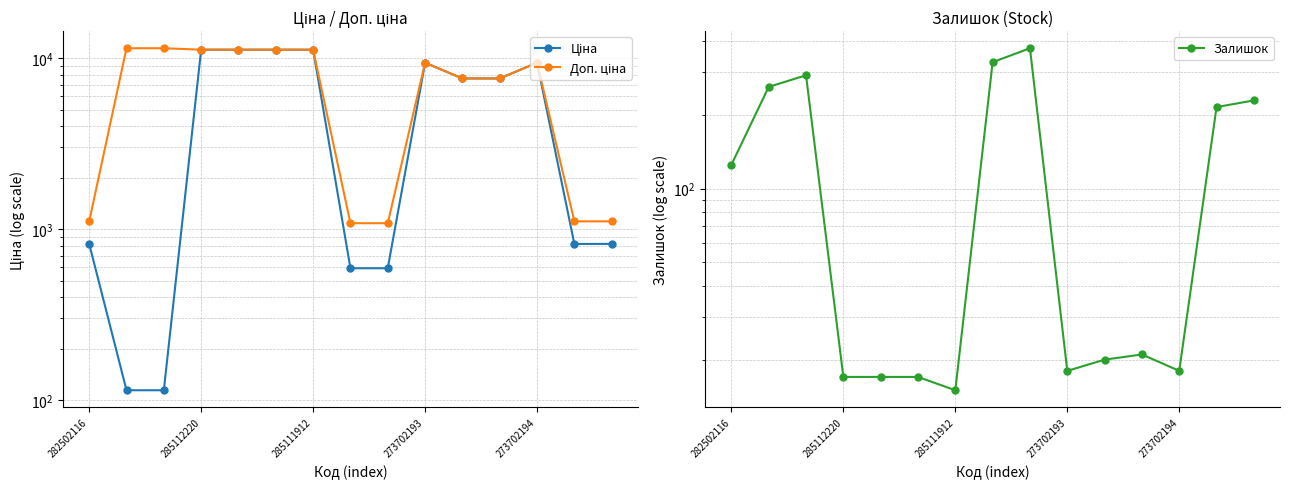

What is the value of the Залишок point at the 15th from the left?

229.0